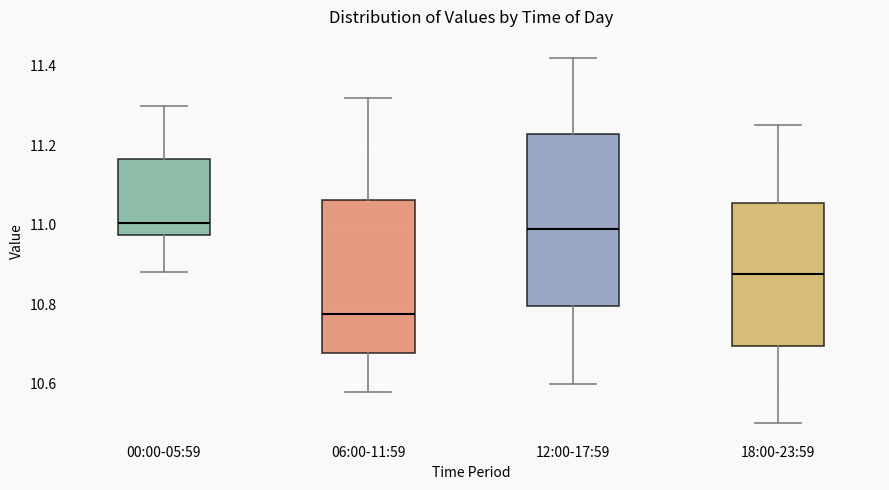

Reading left to right, transcribe this box plot: for each box, give where its median line is, the range the box spans, and where its two whiskers end, as read against the y-axis. The values are not printed on the chart, so give them approximately, as read against the axis.

00:00-05:59: median 11.00, box 10.98 to 11.16, whiskers 10.88 to 11.30
06:00-11:59: median 10.78, box 10.68 to 11.06, whiskers 10.58 to 11.32
12:00-17:59: median 11.00, box 10.80 to 11.22, whiskers 10.60 to 11.42
18:00-23:59: median 10.88, box 10.70 to 11.06, whiskers 10.50 to 11.26